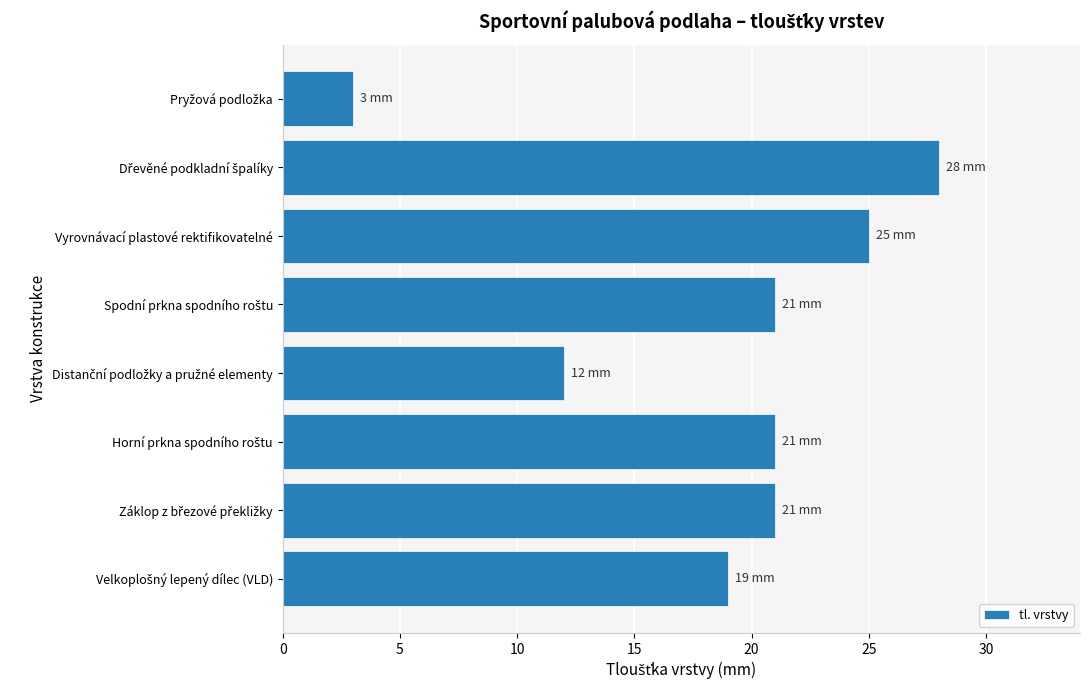

What is the greatest value displayed?

28